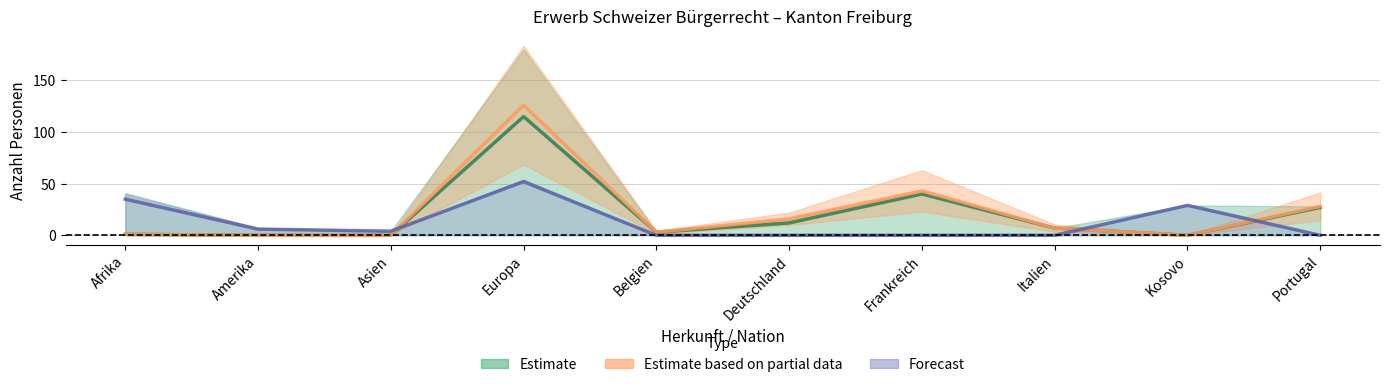

What is the average value of the Total FZA series?

22